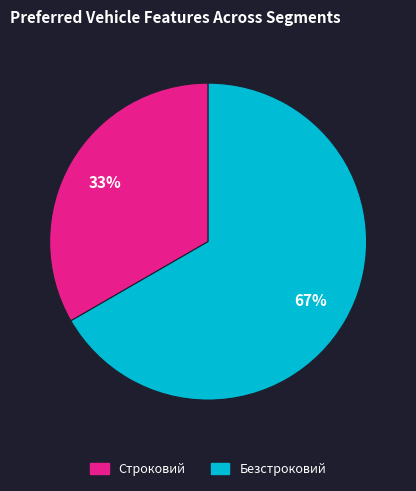

True or false: Безстроковий accounts for 67% of the total.

True